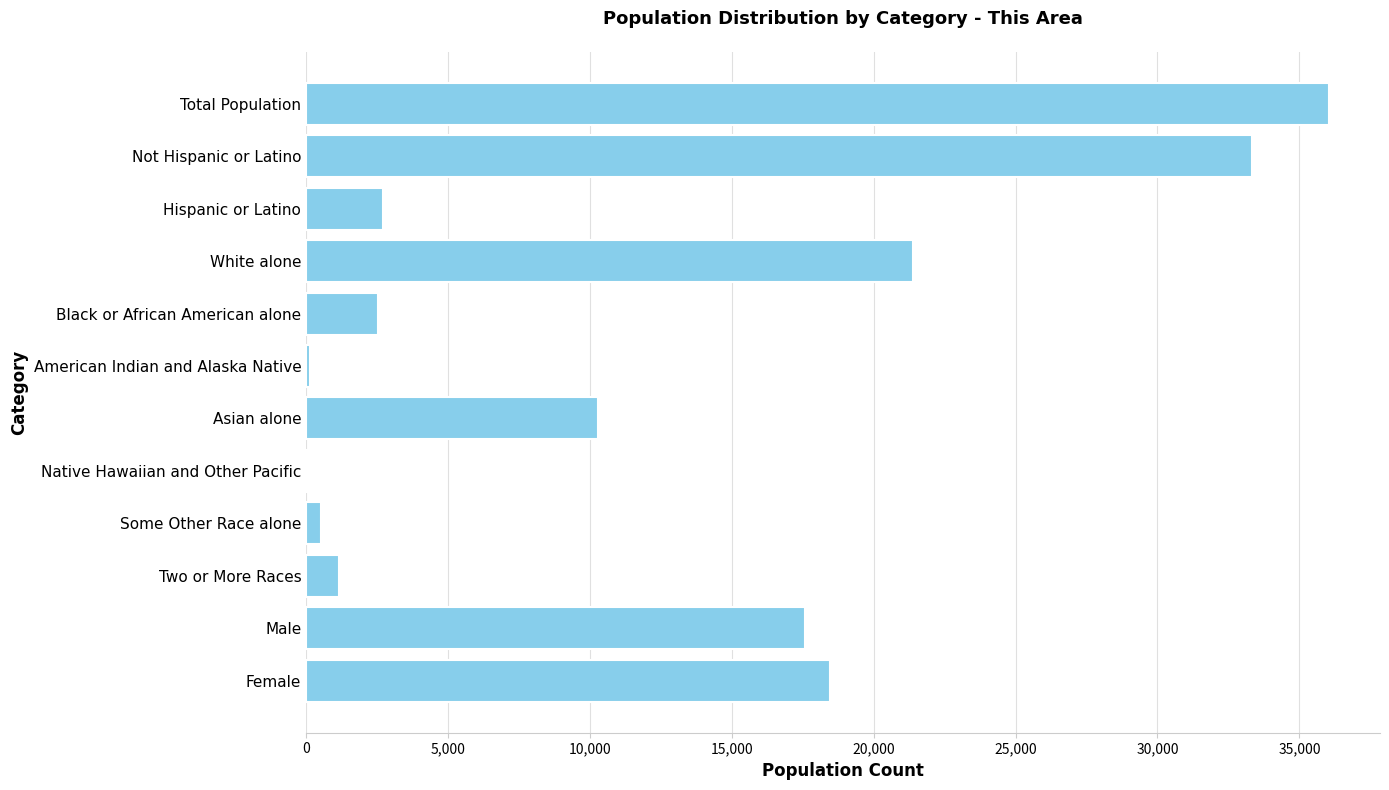

True or false: the data shows 17582 at Male.

True